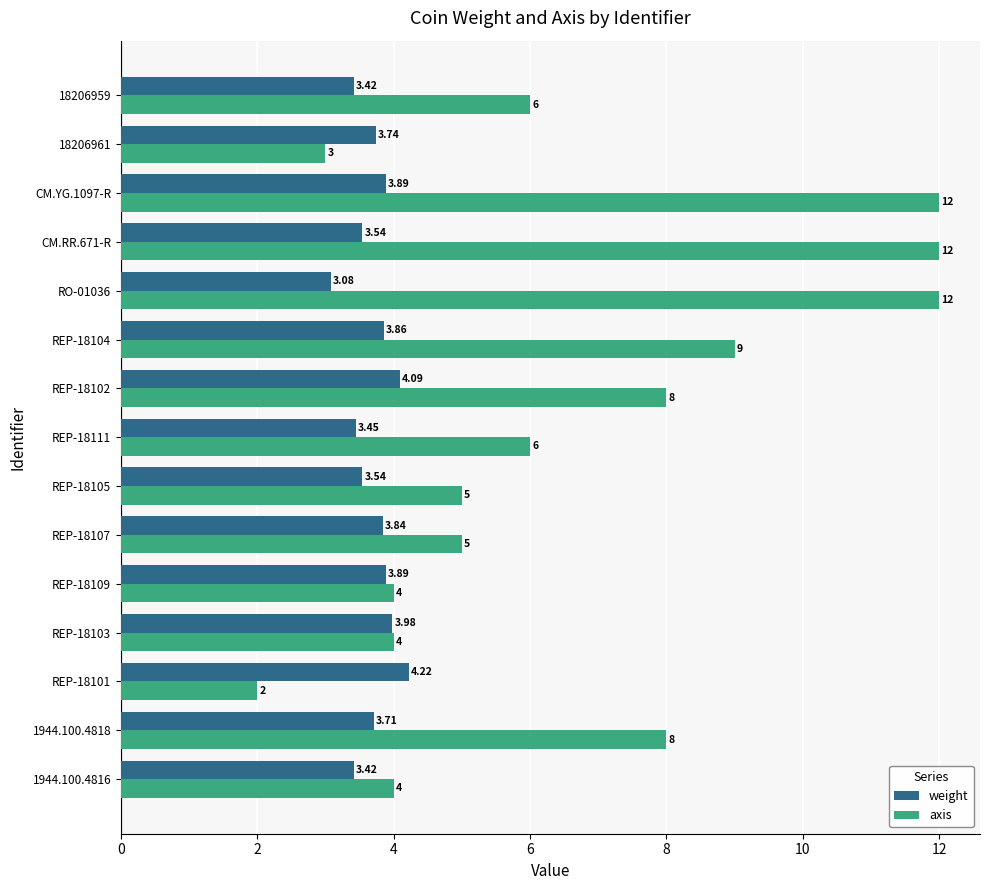

List the series in order of their peak value, lowest first.

weight, axis